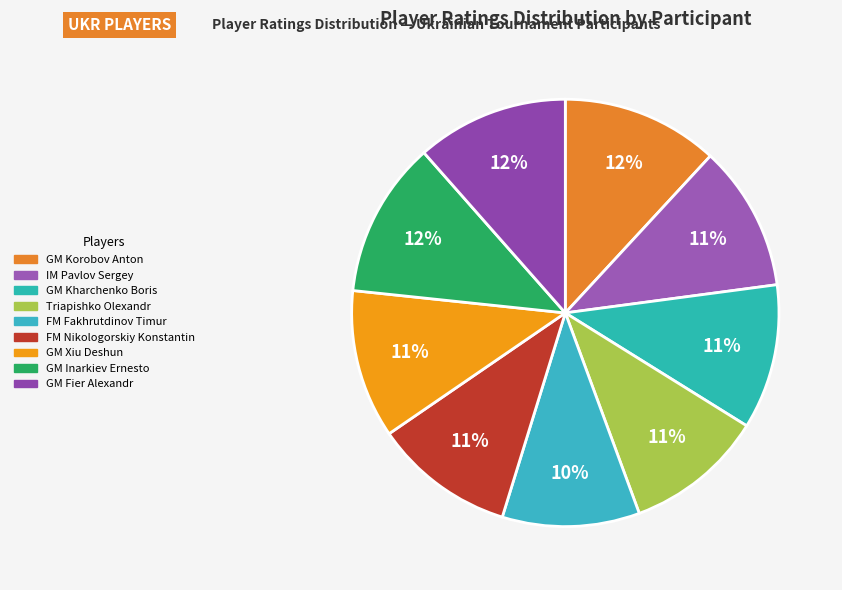

The FM Fakhrutdinov Timur slice represents 10% of the pie. True or false?

True